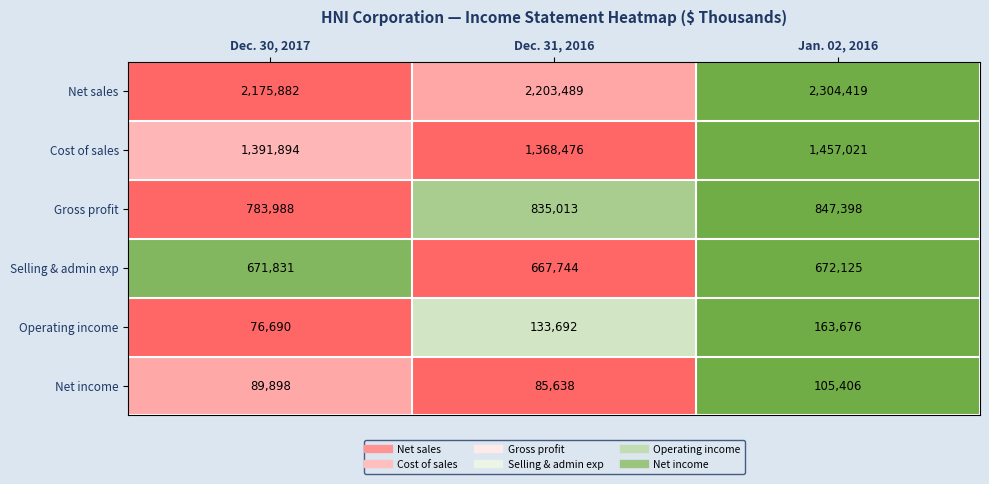

Reading right to left, list all the values displayed in this chart.

Net sales: Jan. 02, 2016=2304419	Dec. 31, 2016=2203489	Dec. 30, 2017=2175882
Cost of sales: Jan. 02, 2016=1457021	Dec. 31, 2016=1368476	Dec. 30, 2017=1391894
Gross profit: Jan. 02, 2016=847398	Dec. 31, 2016=835013	Dec. 30, 2017=783988
Selling & admin exp: Jan. 02, 2016=672125	Dec. 31, 2016=667744	Dec. 30, 2017=671831
Operating income: Jan. 02, 2016=163676	Dec. 31, 2016=133692	Dec. 30, 2017=76690
Net income: Jan. 02, 2016=105406	Dec. 31, 2016=85638	Dec. 30, 2017=89898